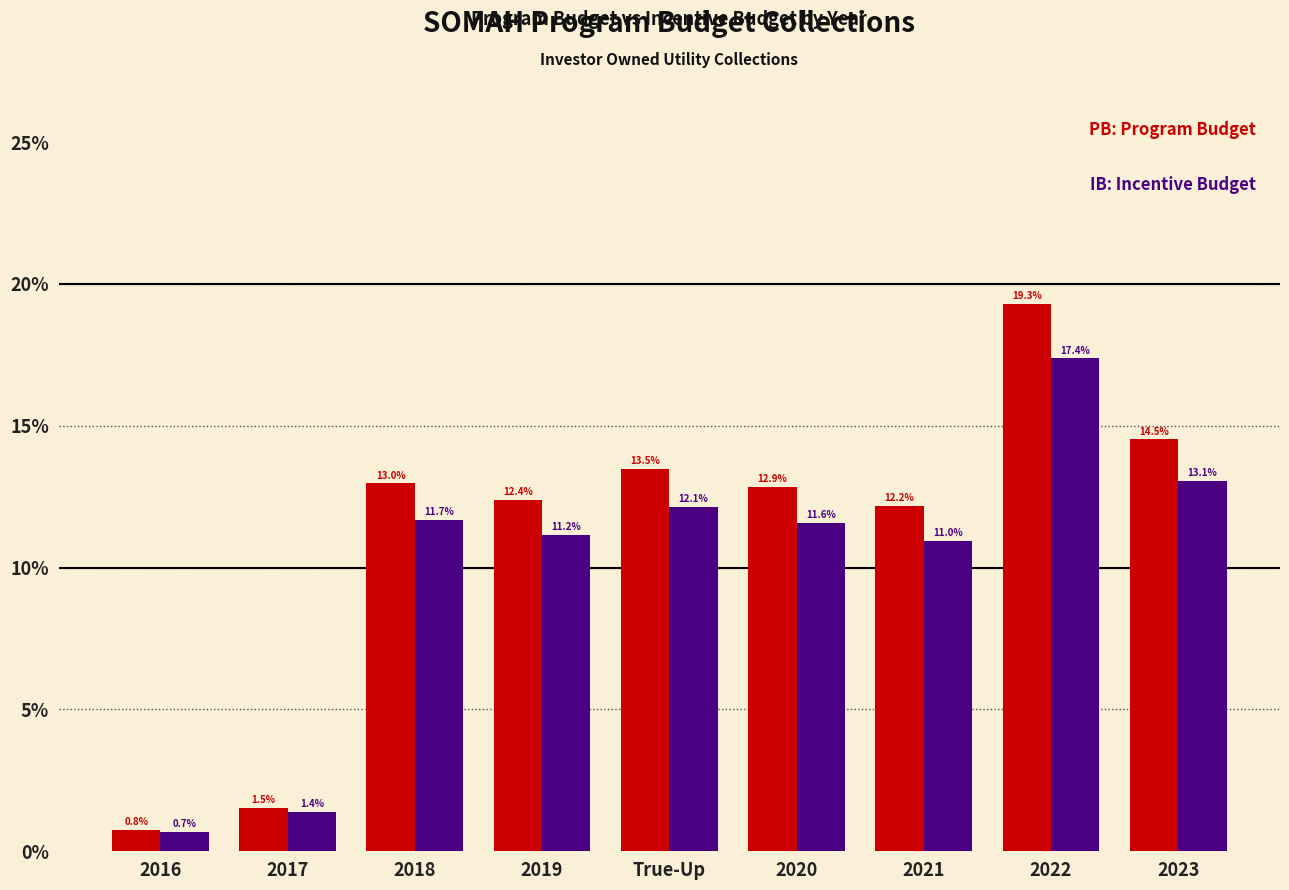

Reading left to right, extract all data points from this chart.

Program Budget: 0.8	1.5	13.0	12.4	13.5	12.9	12.2	19.3	14.5
Incentive Budget: 0.7	1.4	11.7	11.2	12.1	11.6	11.0	17.4	13.1